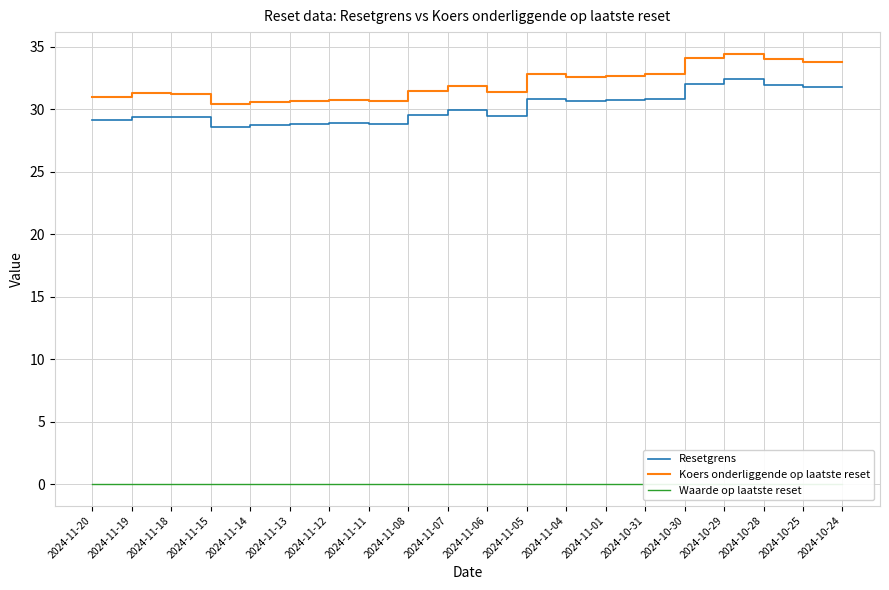

The value of Resetgrens at 2024-11-07 is 47.6. True or false?

False